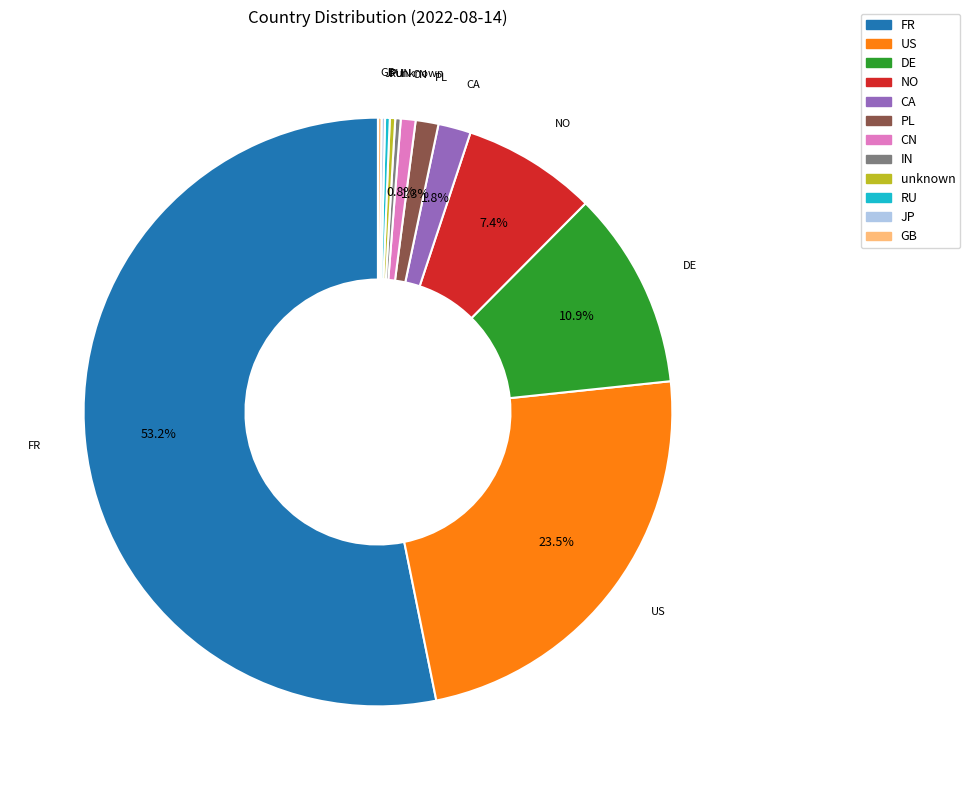

What is the majority slice?

FR